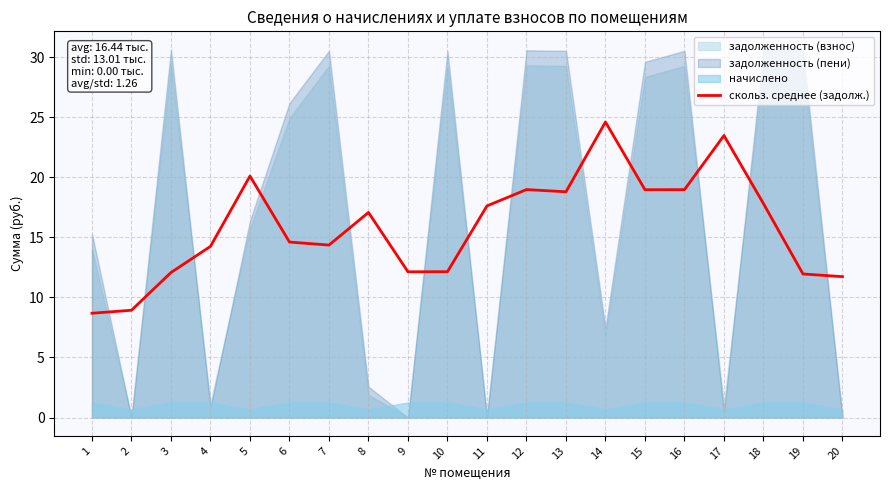

What is the value of the 20th point from the left?

11.7